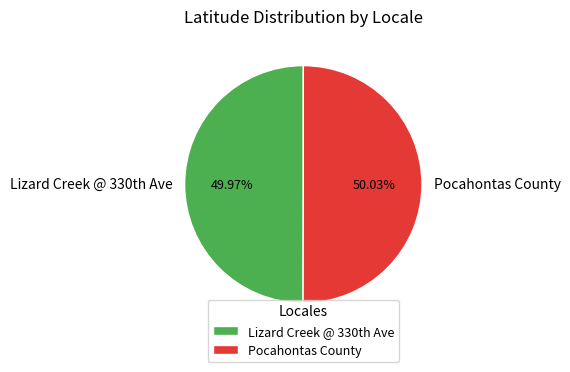

Does any single category account for the majority?

Yes